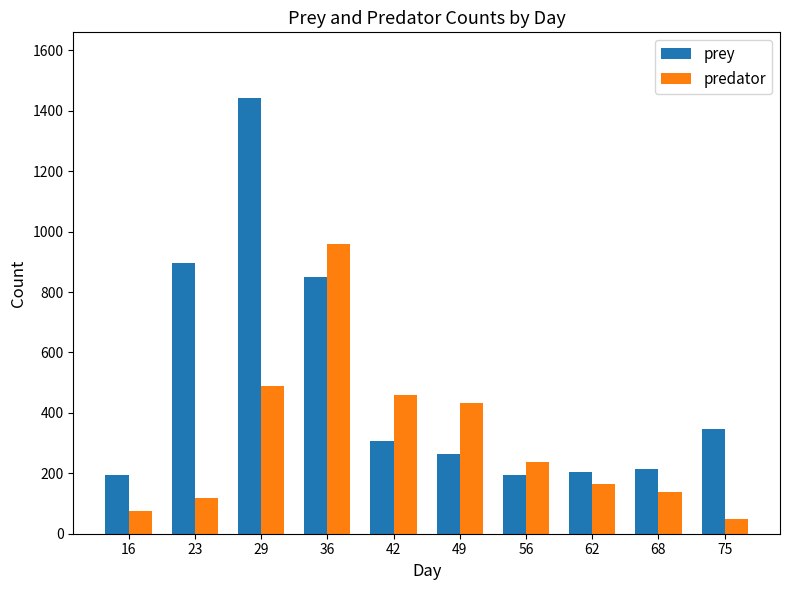

Reading left to right, list all the values displayed in this chart.

prey: 16=194	23=896	29=1443	36=851	42=308	49=264	56=194	62=204	68=214	75=348
predator: 16=75	23=119	29=488	36=960	42=458	49=433	56=239	62=164	68=139	75=50